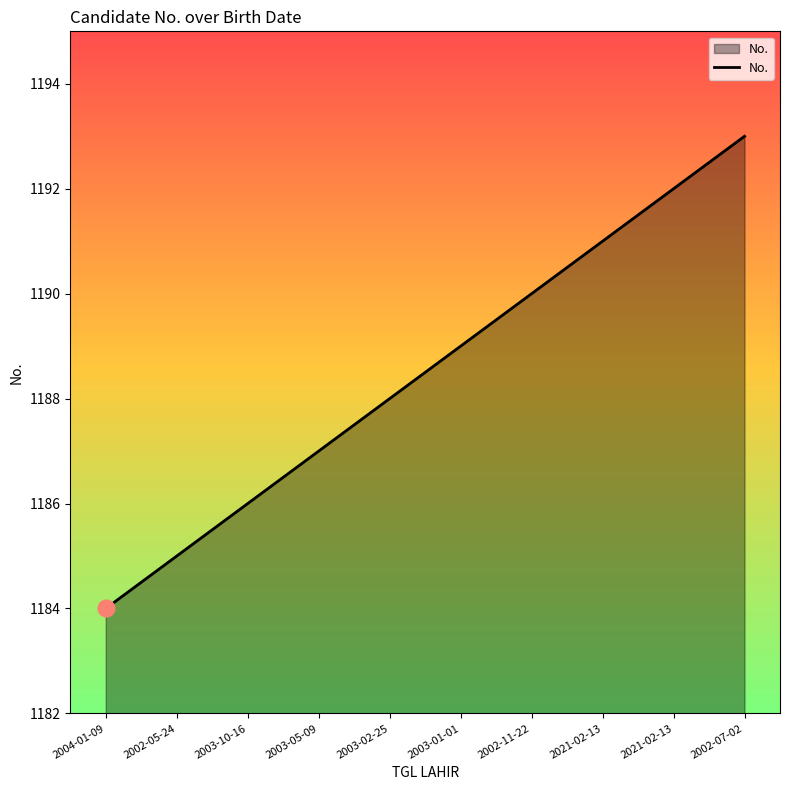

What is the change in value from 2021-02-13 to 2002-07-02?

+2